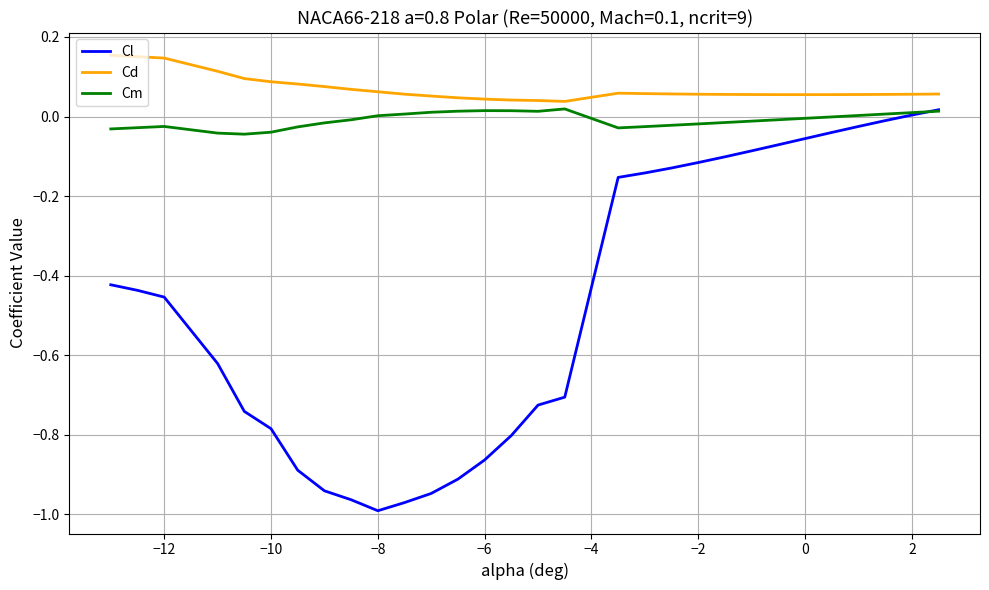

Which series has the widest spread of values?

Cl